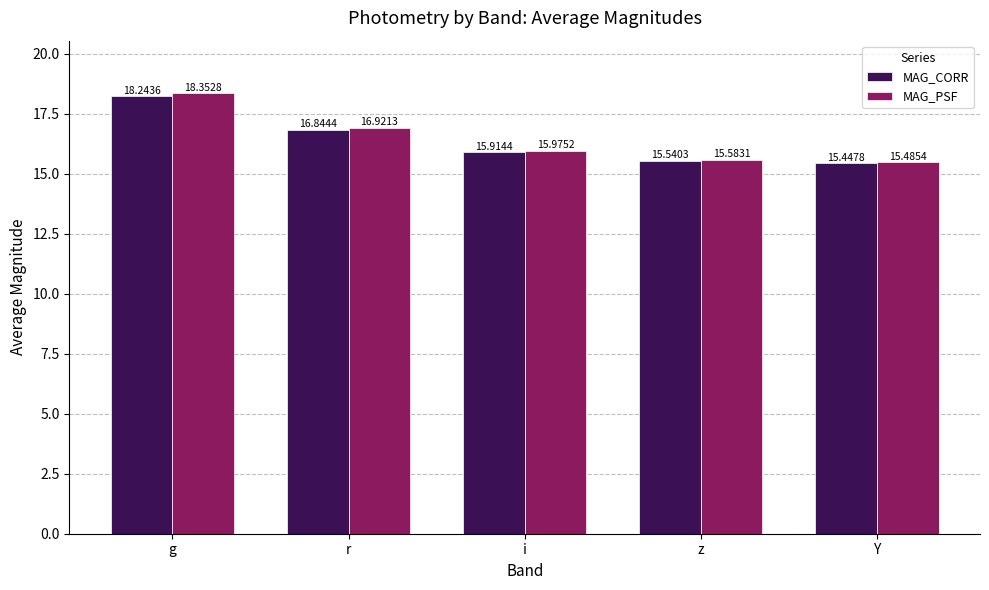

At which label does MAG_CORR reach its minimum?

Y